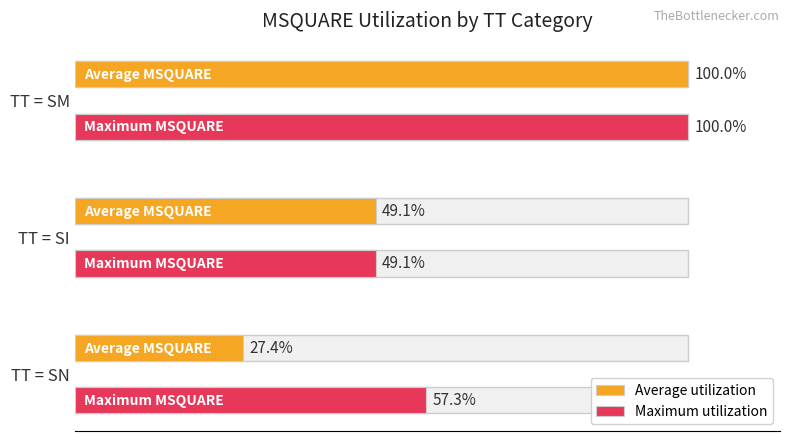

The Average utilization series shows 18.3 at TT = SI. True or false?

False